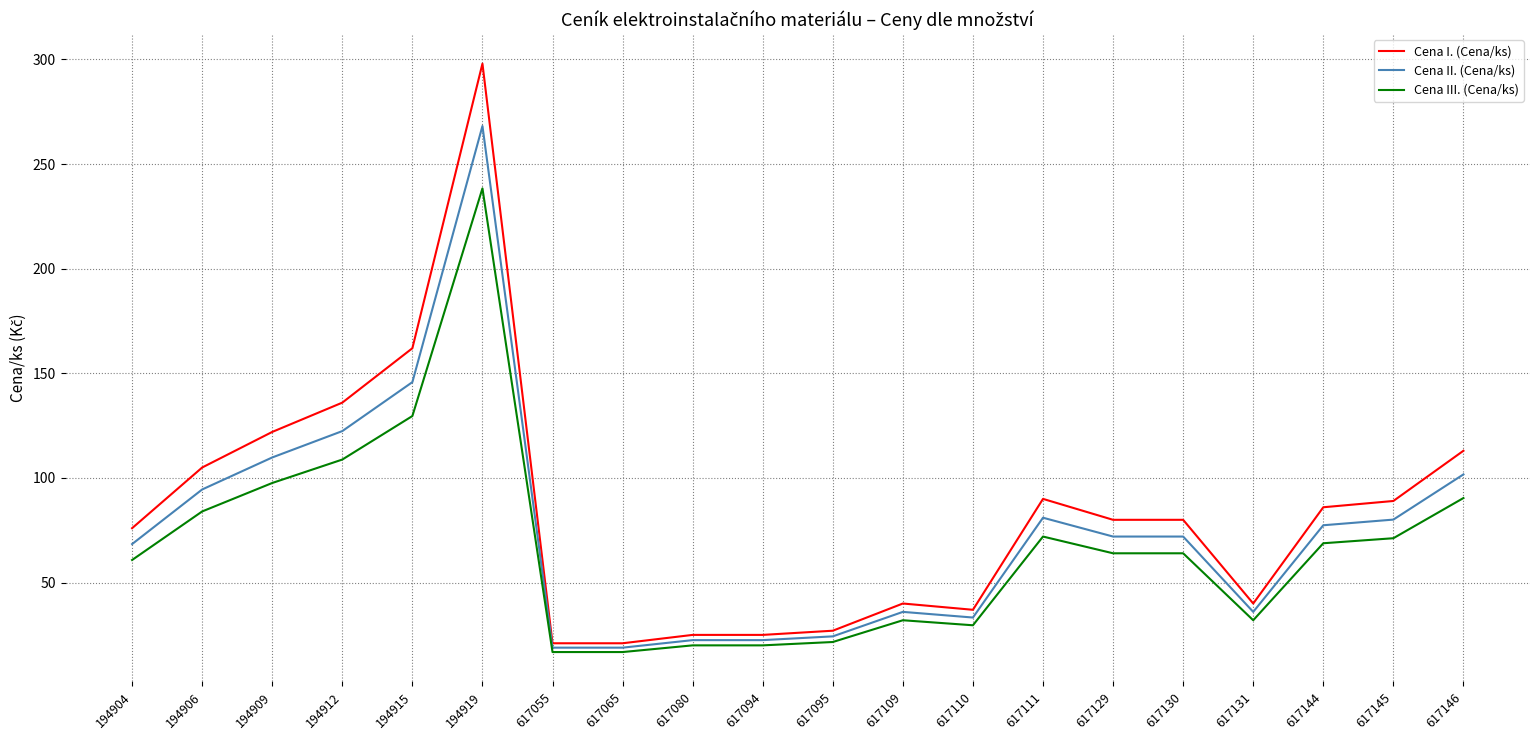

Which series changed the most between 194906 and 194919?

Cena I. (Cena/ks)